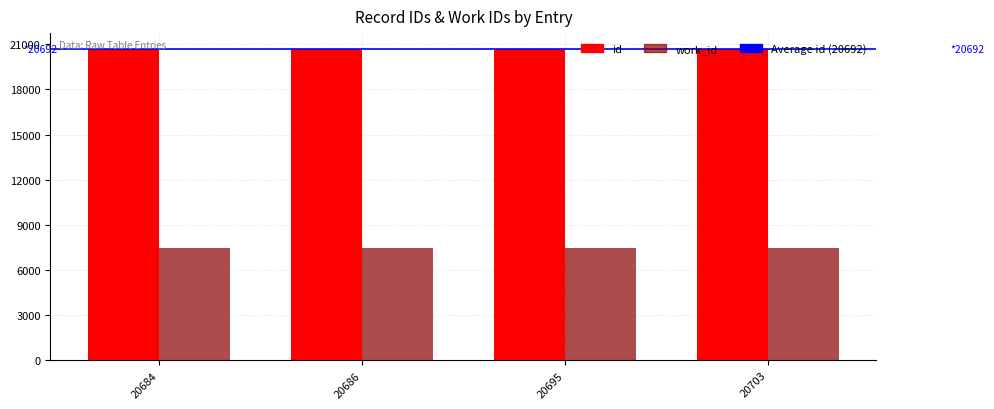

What is the sum of all work_id values?

29756